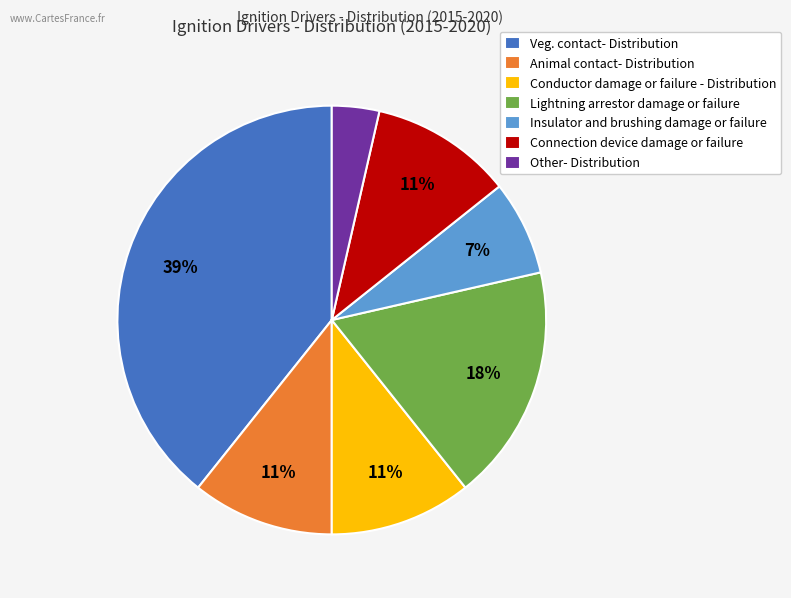

What is the largest slice in the pie chart?

Veg. contact- Distribution